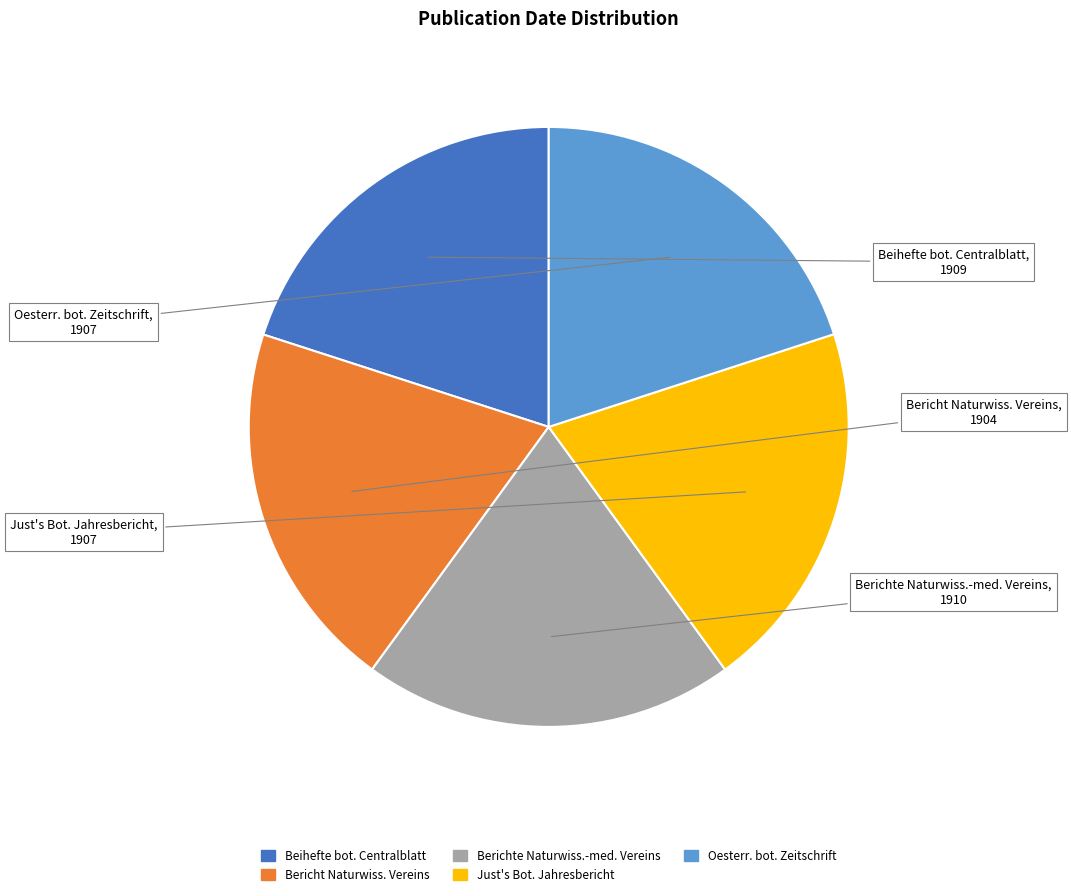

Is there a majority slice in this chart?

No